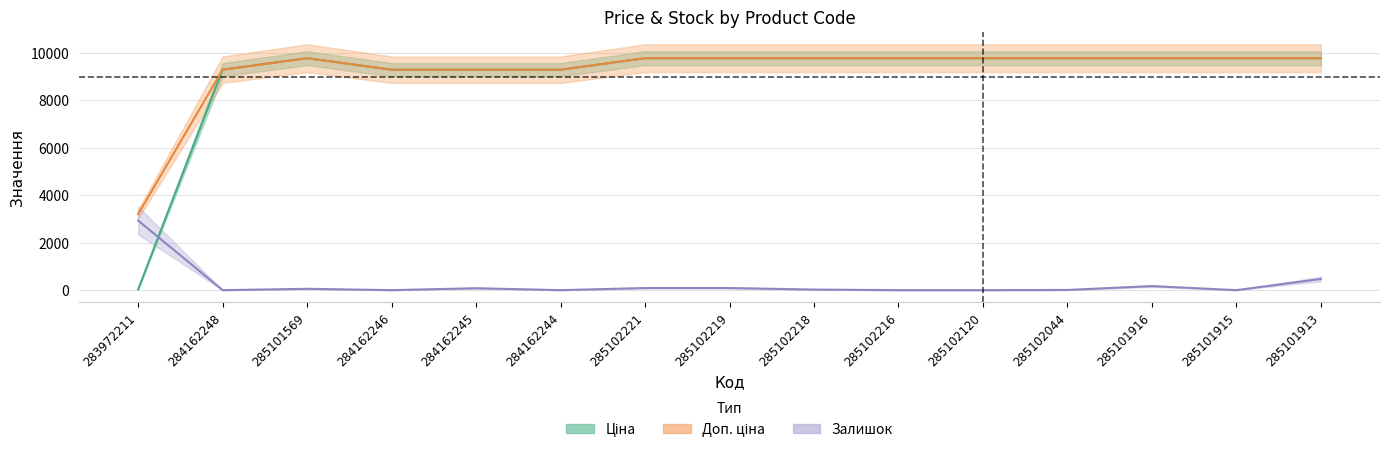

How many data points in Доп. ціна are above 9775?

10